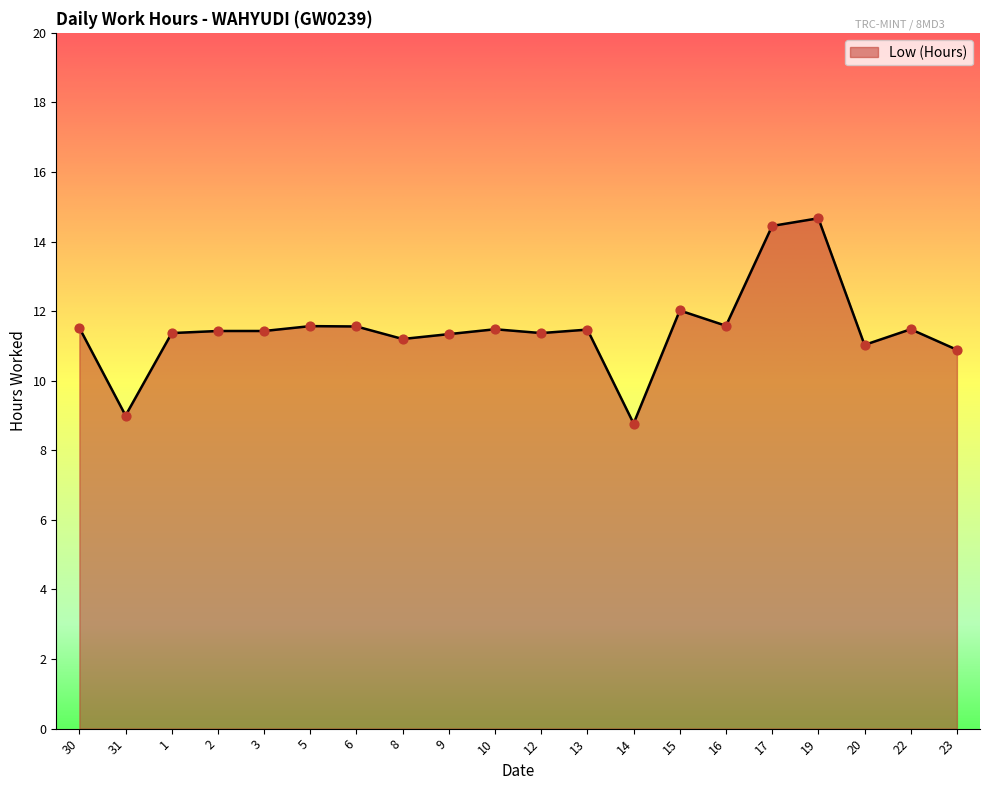

Approximately how many times larger is the value at 31 compared to 12?

0.8